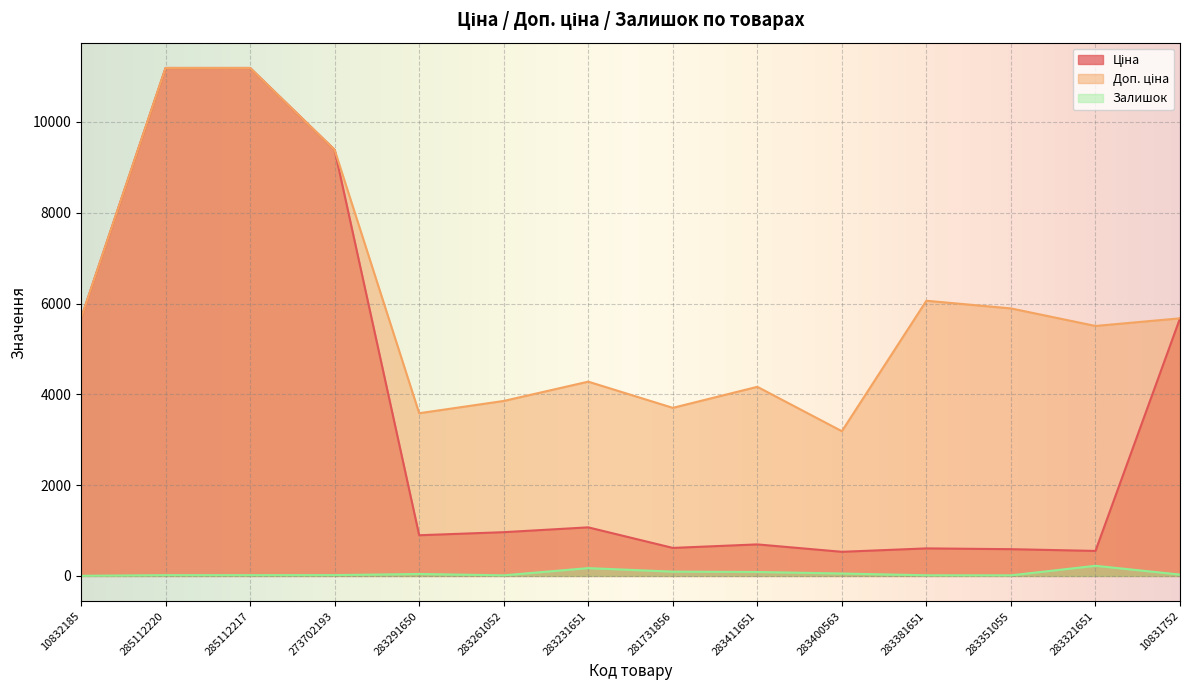

Where does the Ціна series first go above 963?

10832185